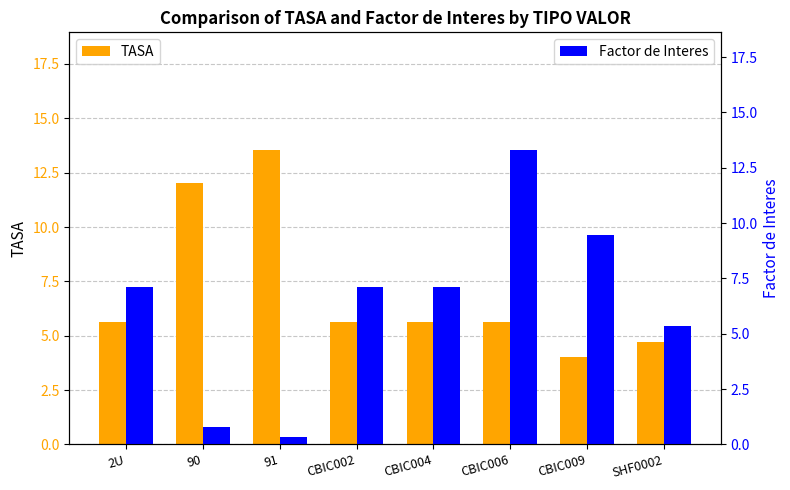

What is the approximate value of TASA at 91?

13.5